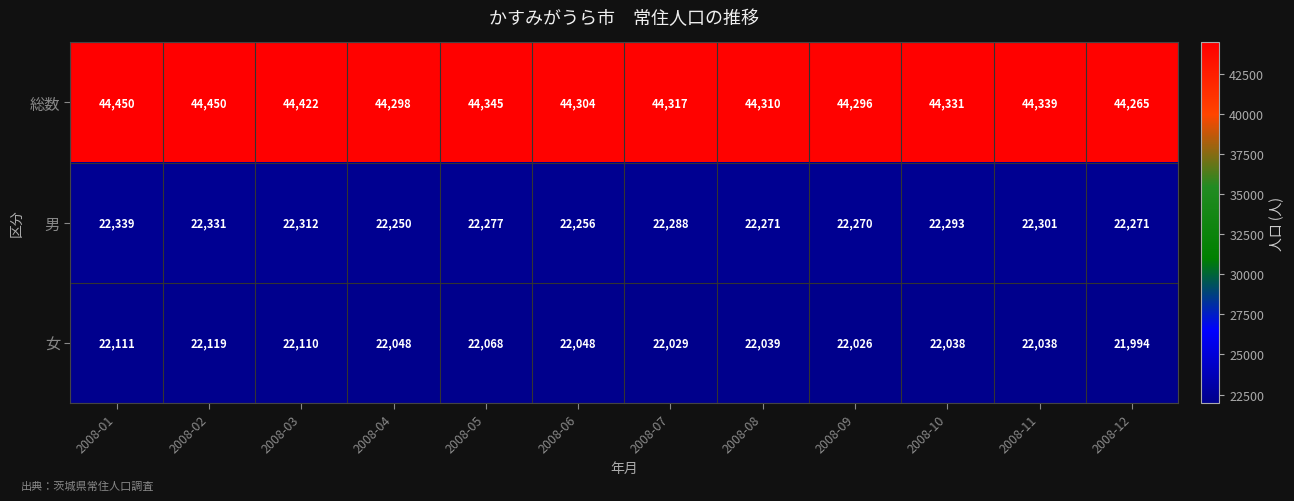

What is the average value of the 総数 series?

44344